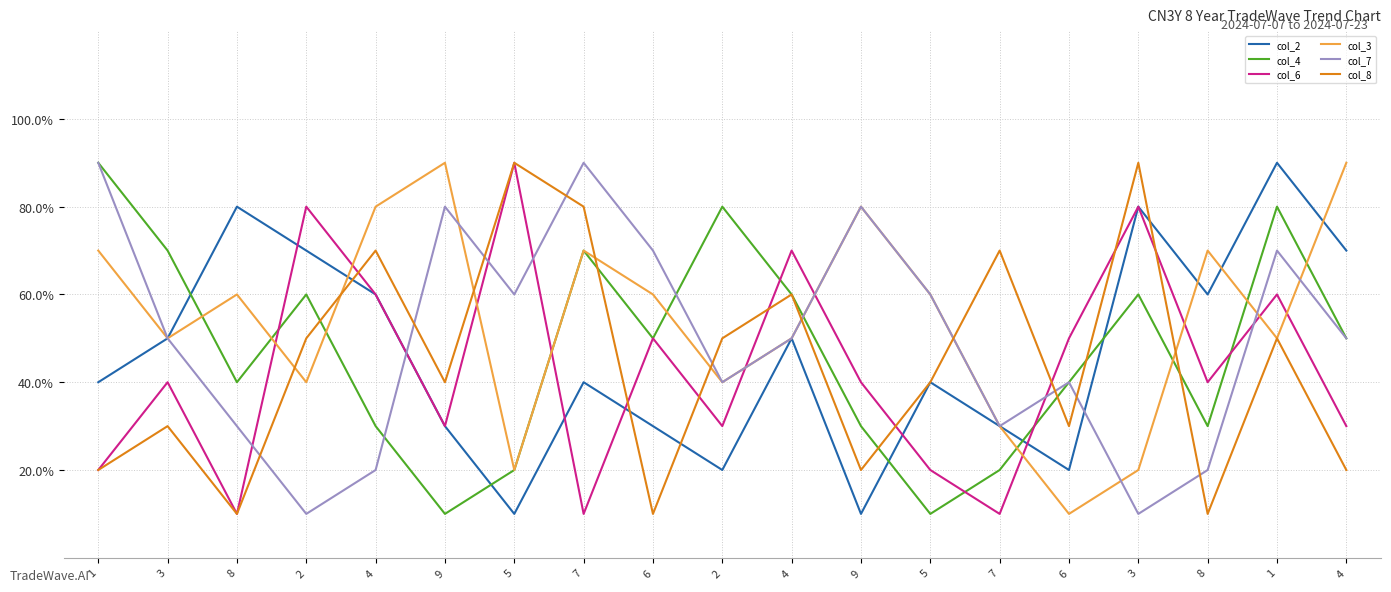

What are all the series names shown in the legend?

col_2, col_4, col_6, col_3, col_7, col_8